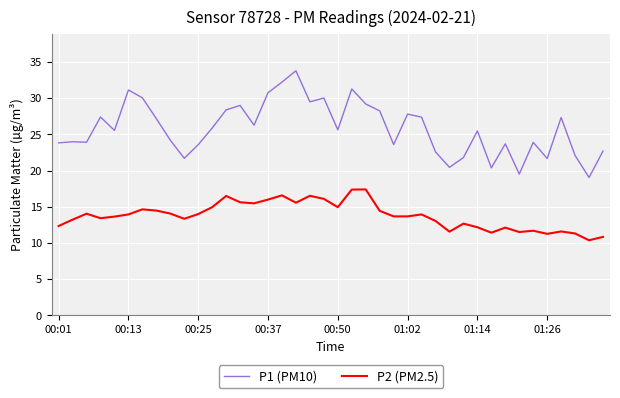

Rank the series by their maximum value, from highest to lowest.

P1 (PM10), P2 (PM2.5)